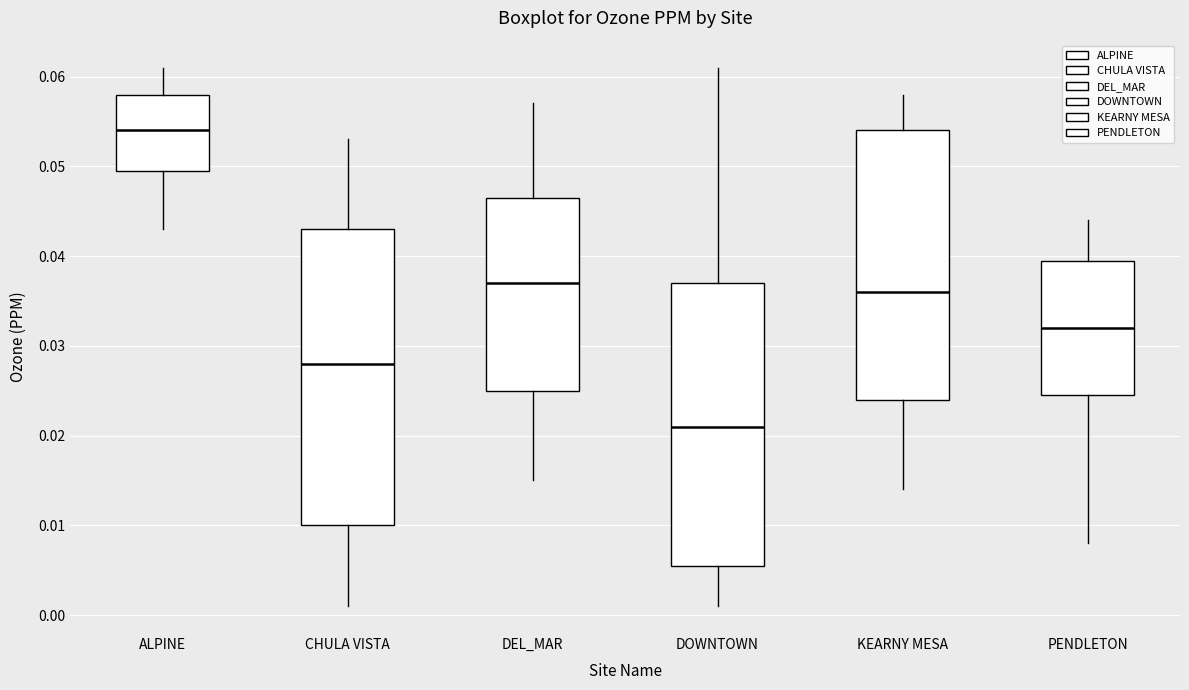

Reading left to right, transcribe this box plot: for each box, give where its median line is, the range the box spans, and where its two whiskers end, as read against the y-axis. The values are not printed on the chart, so give them approximately, as read against the axis.

ALPINE: median 0.054, box 0.050 to 0.058, whiskers 0.043 to 0.061
CHULA VISTA: median 0.028, box 0.010 to 0.043, whiskers 0.001 to 0.053
DEL_MAR: median 0.037, box 0.025 to 0.047, whiskers 0.015 to 0.057
DOWNTOWN: median 0.021, box 0.006 to 0.037, whiskers 0.001 to 0.061
KEARNY MESA: median 0.036, box 0.024 to 0.054, whiskers 0.014 to 0.058
PENDLETON: median 0.032, box 0.025 to 0.040, whiskers 0.008 to 0.044